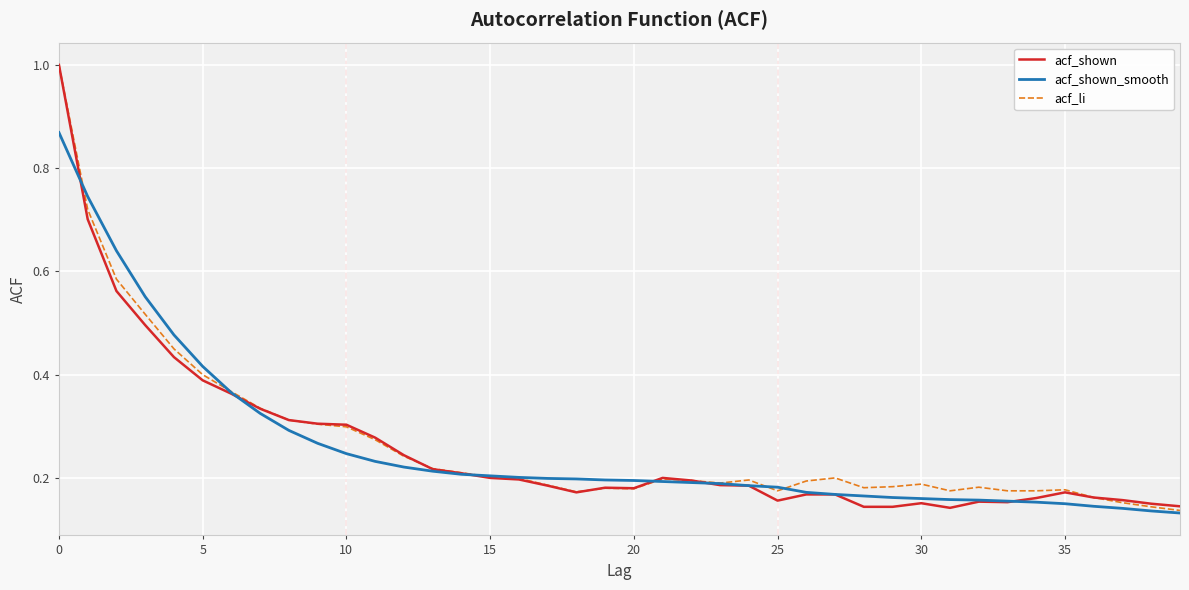

What is the greatest value displayed?

1.0